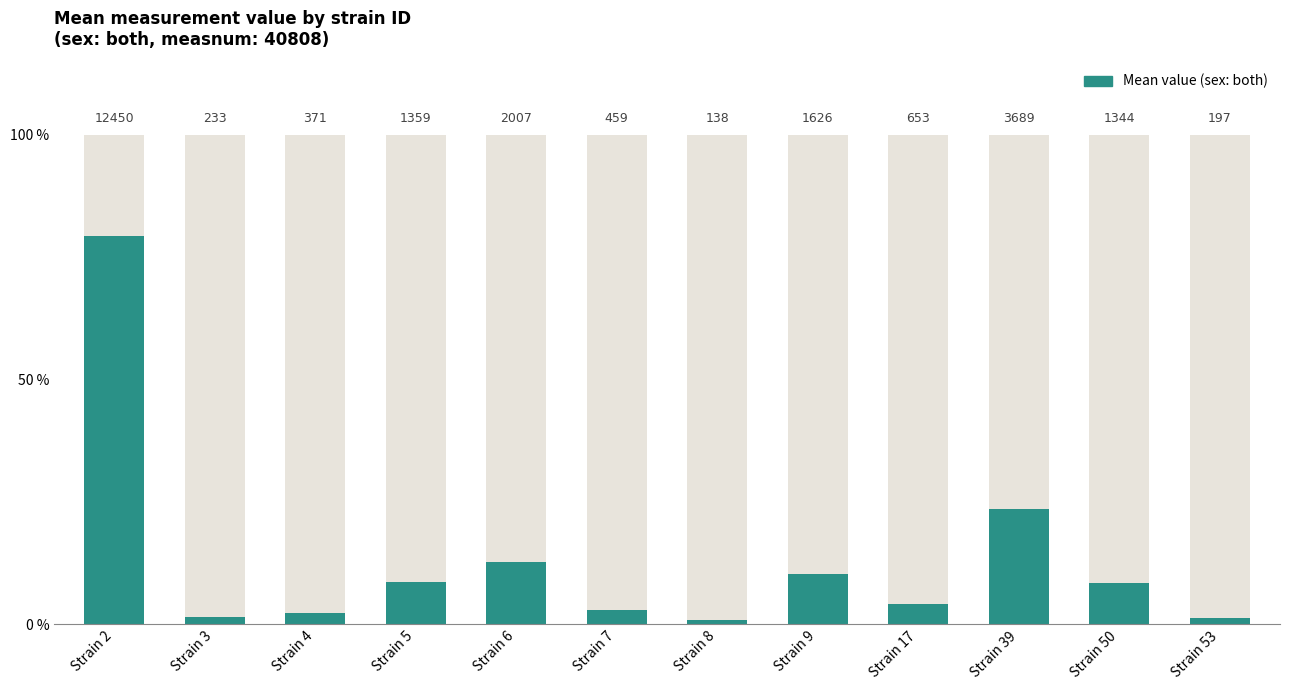

Reading right to left, transcribe all the data shown in this chart.

Strain 53=196.8	Strain 50=1344.2	Strain 39=3689.0	Strain 17=652.8	Strain 9=1626.1	Strain 8=137.8	Strain 7=458.8	Strain 6=2007.4	Strain 5=1358.8	Strain 4=371.3	Strain 3=232.9	Strain 2=12450.2